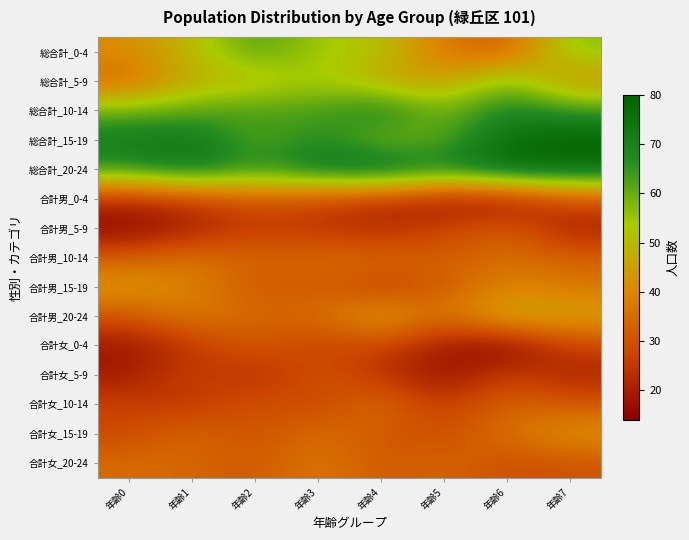

At how many categories does at least one series exceed 30?

8